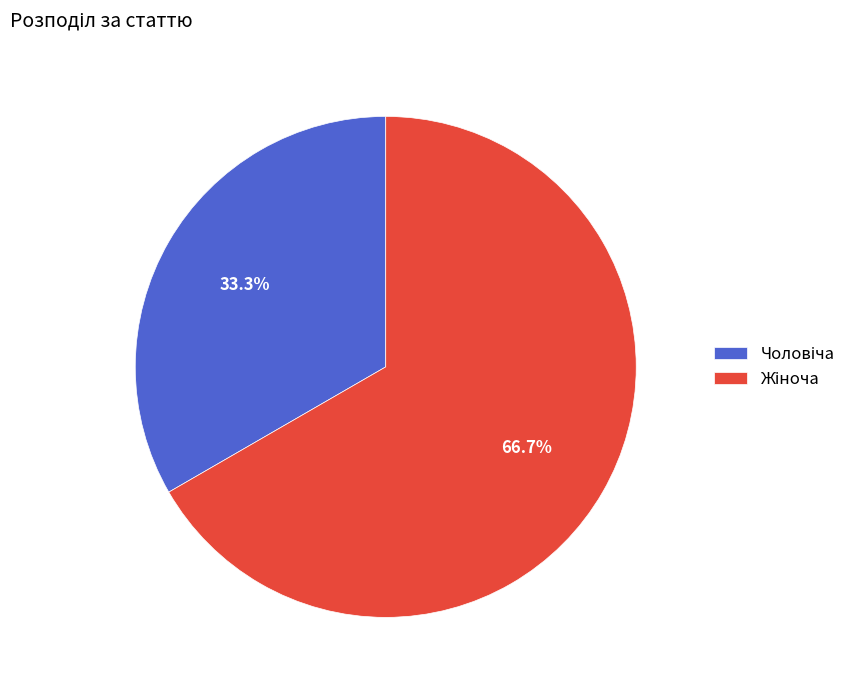

Is there a majority slice in this chart?

Yes